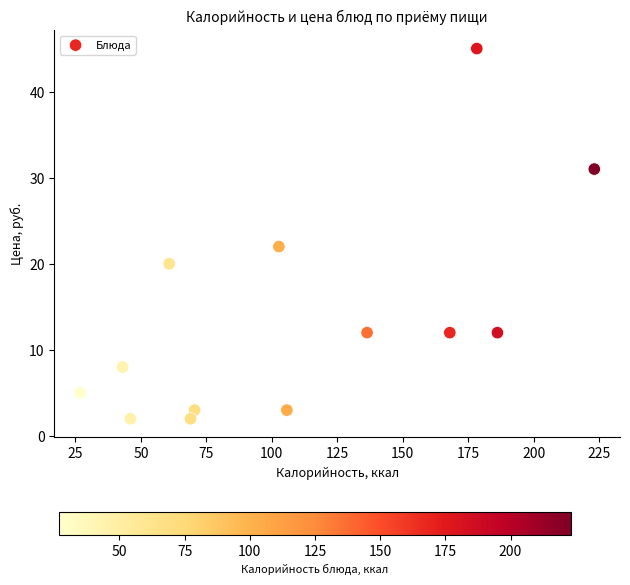

What Y value in the scatter plot is closest to 23?

22